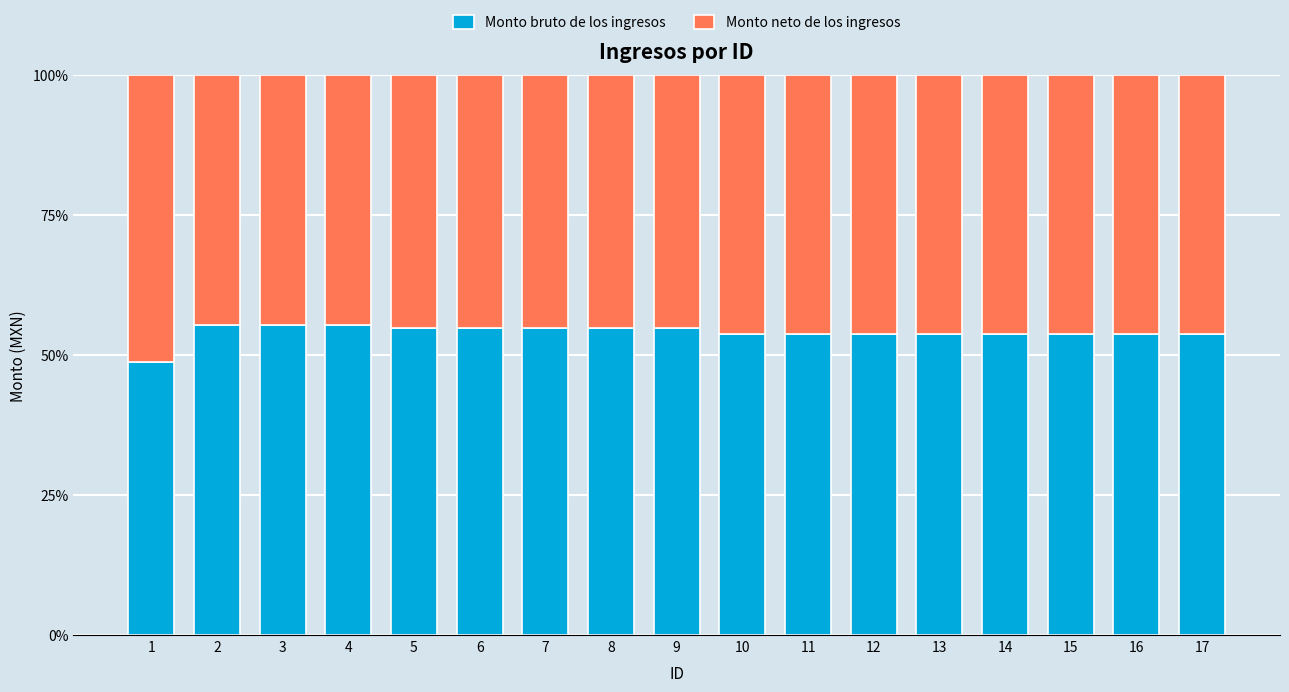

How many bars are there in total?

17